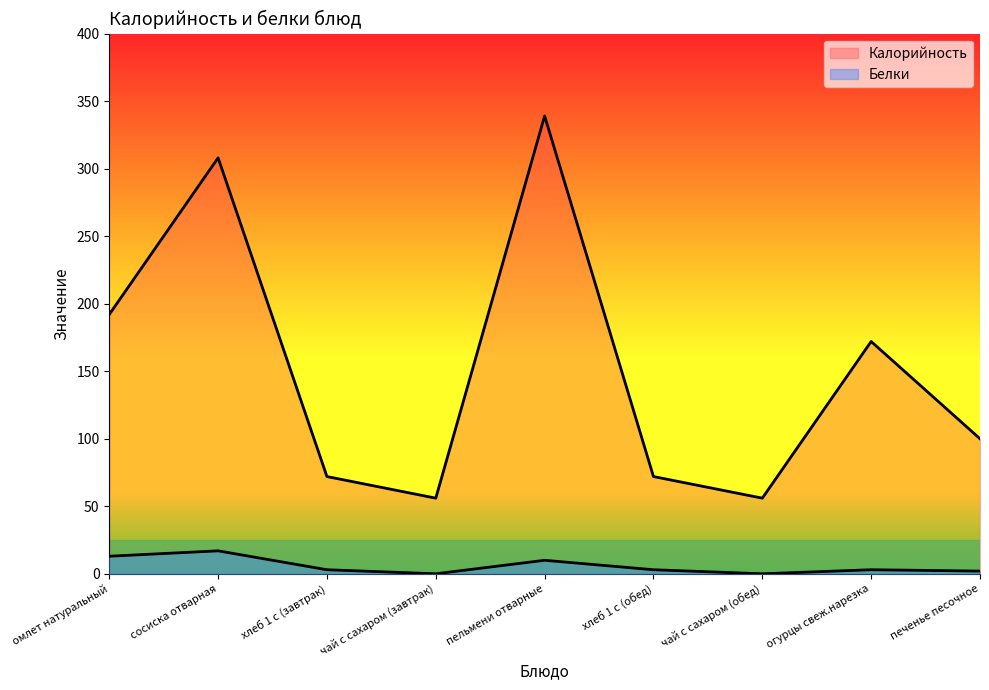

How many series are shown in this chart?

2